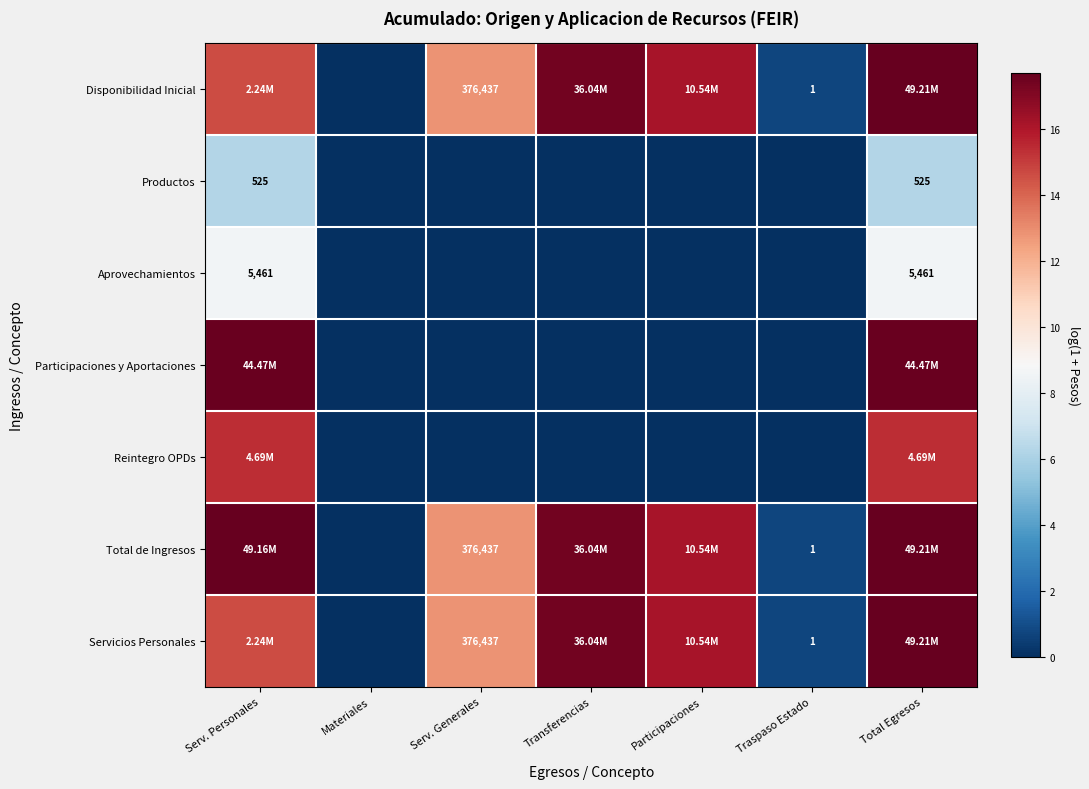

Is the value of Disponibilidad Inicial at Transferencias greater than the value of Productos at Transferencias?

Yes